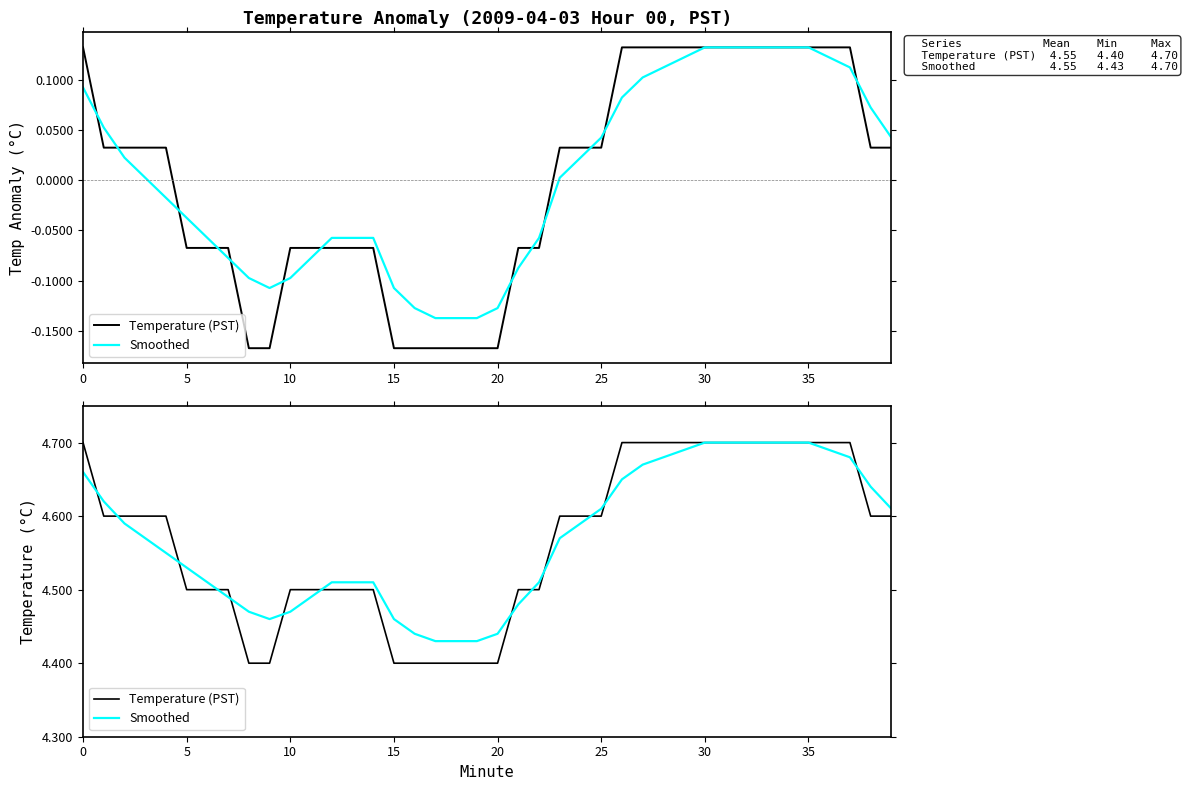

How many times do Smoothed and Temperature (PST) cross each other?

13